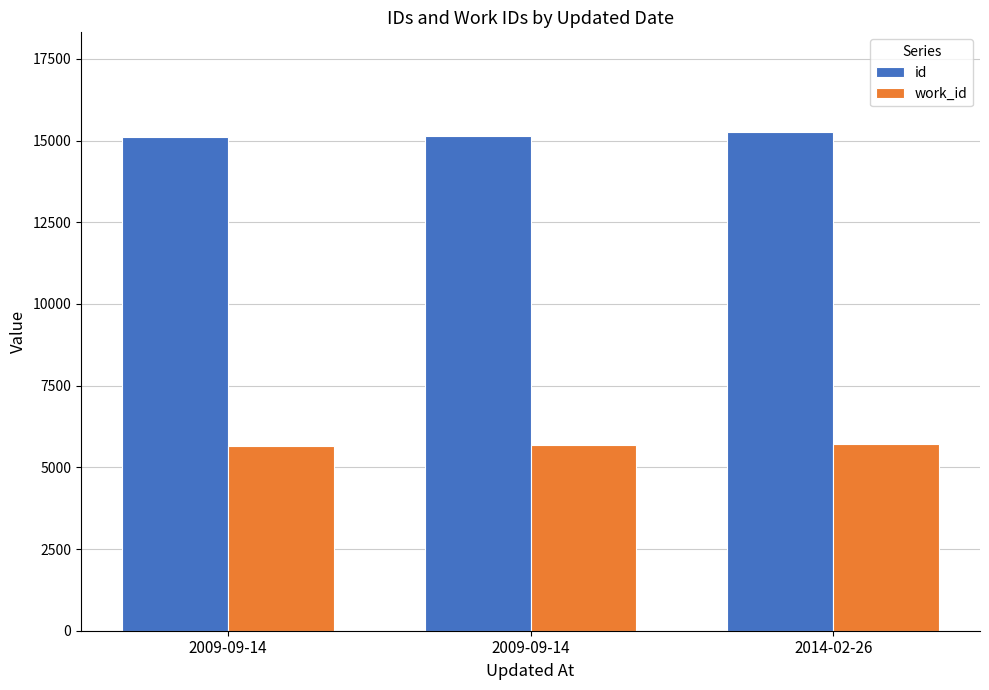

How many bars are there in total?

6